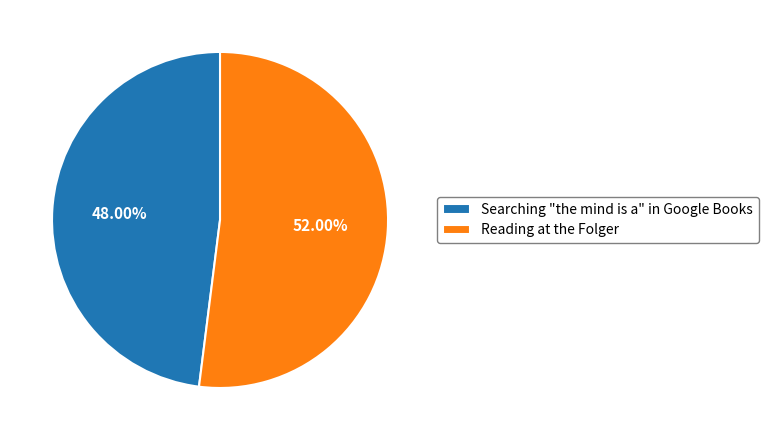

Which slice is the smallest?

Searching "the mind is a" in Google Books